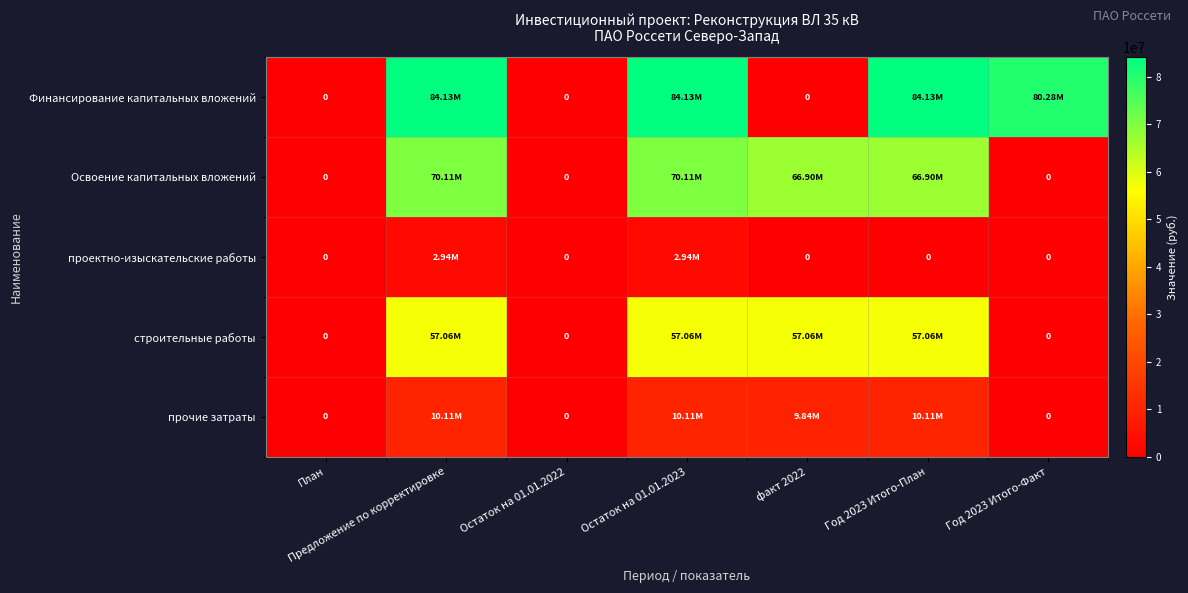

True or false: прочие затраты has a value of 6378579 at Год 2023 Итого-Факт.

False